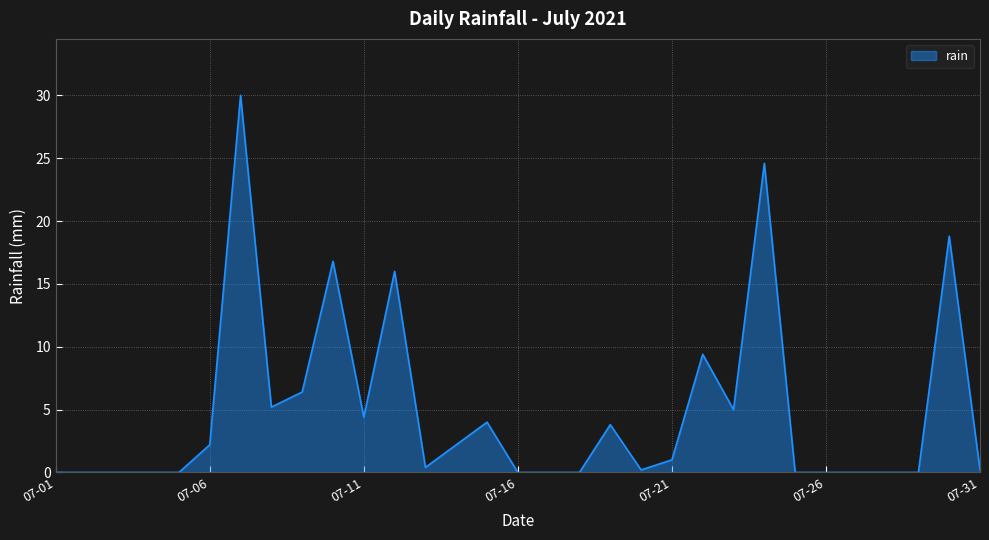

What is the difference between the maximum and minimum values?

30.0